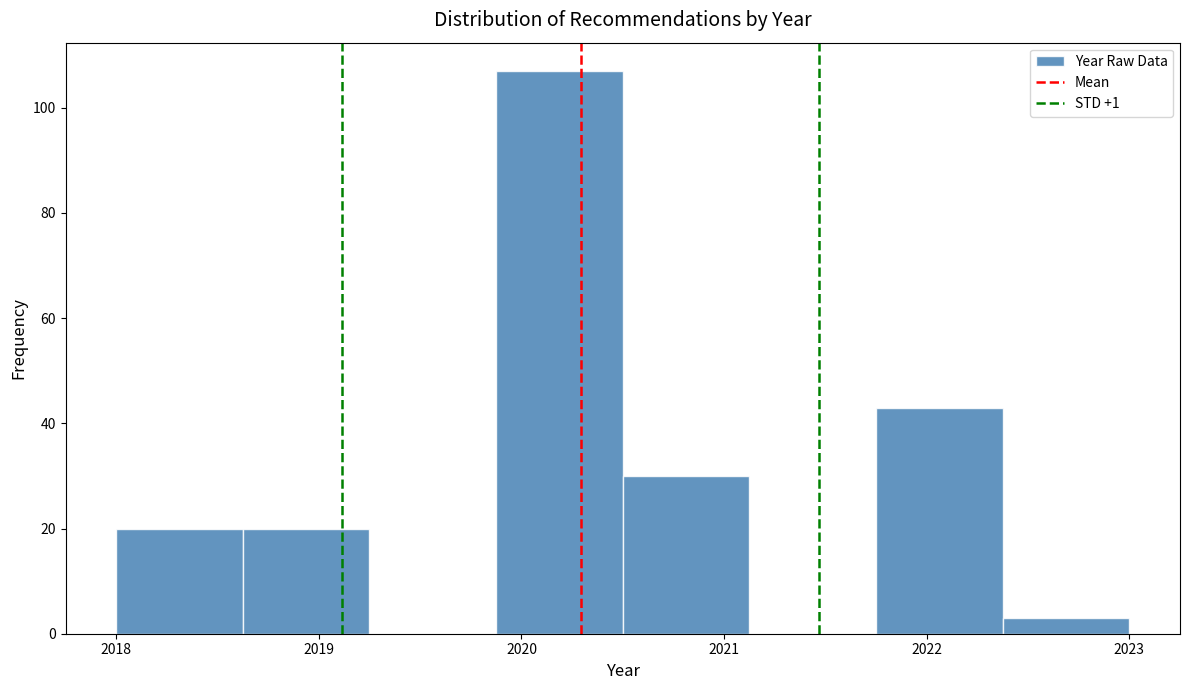

Which range on the x-axis has the tallest bar?

2019.9 to 2020.5